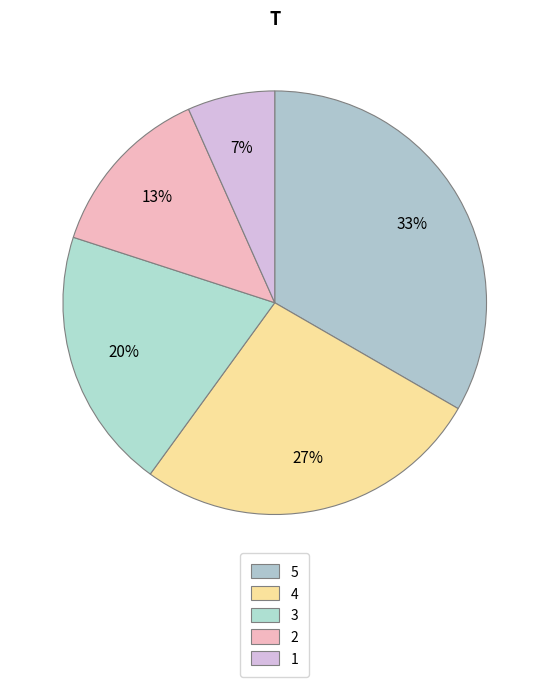

Is it true that 2 is 27% of the pie?

False